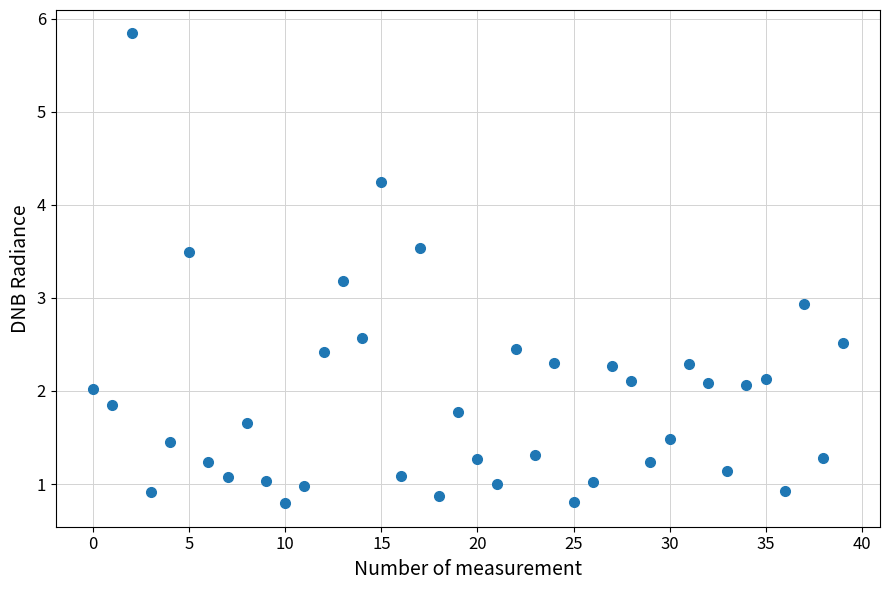

What Y value in the scatter plot is closest to 3?

2.9